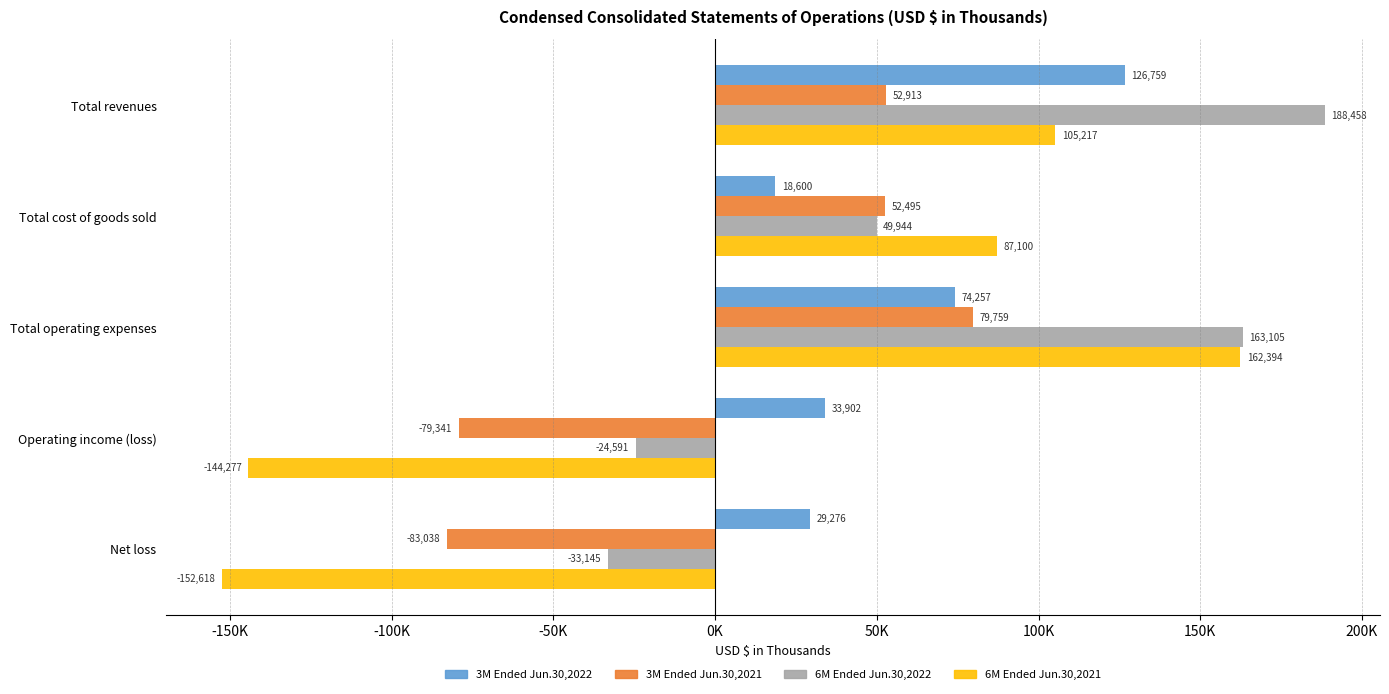

What are all the series names shown in the legend?

3M Ended Jun.30,2022, 3M Ended Jun.30,2021, 6M Ended Jun.30,2022, 6M Ended Jun.30,2021